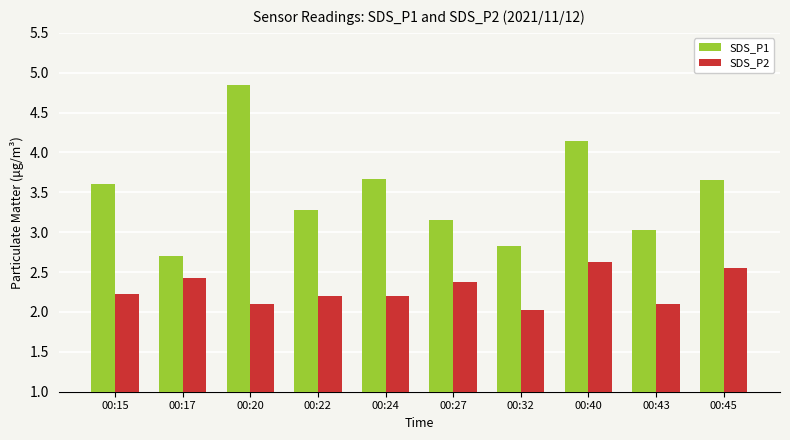

At which category is the sum across all series the highest?

00:20